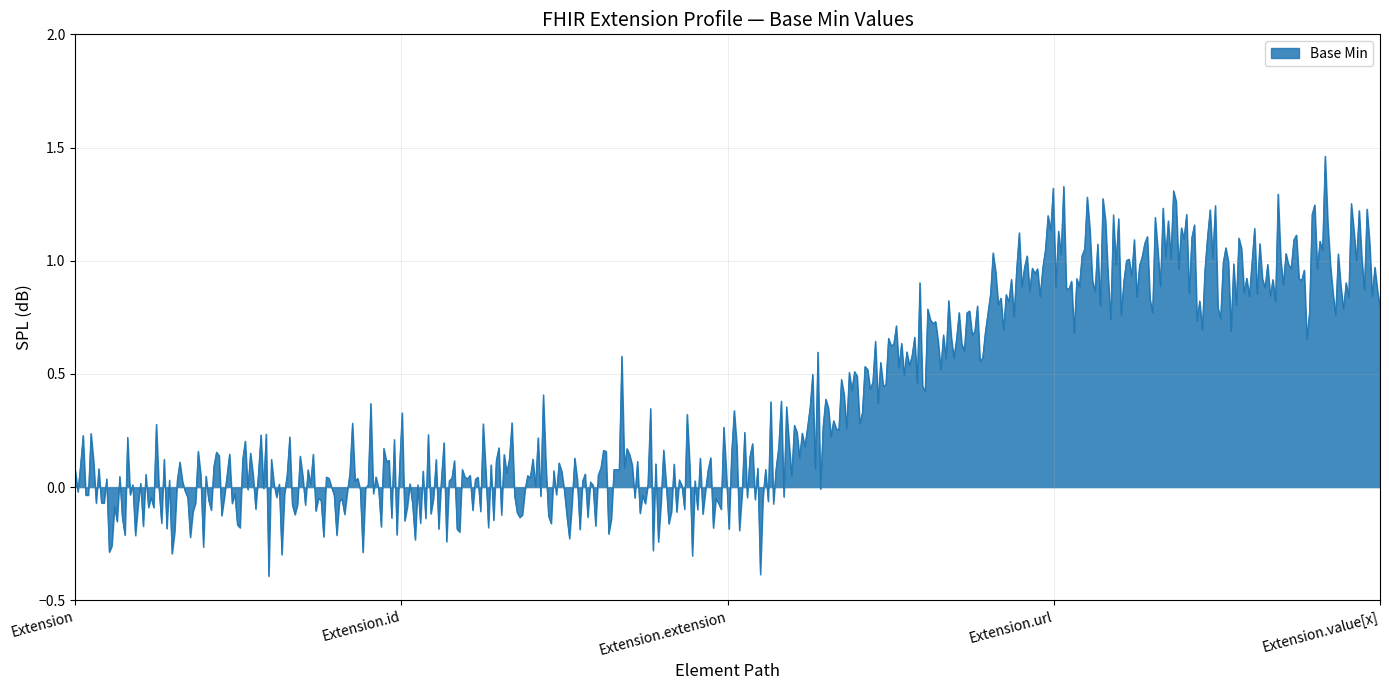

What is the minimum value shown in the chart?

-0.4